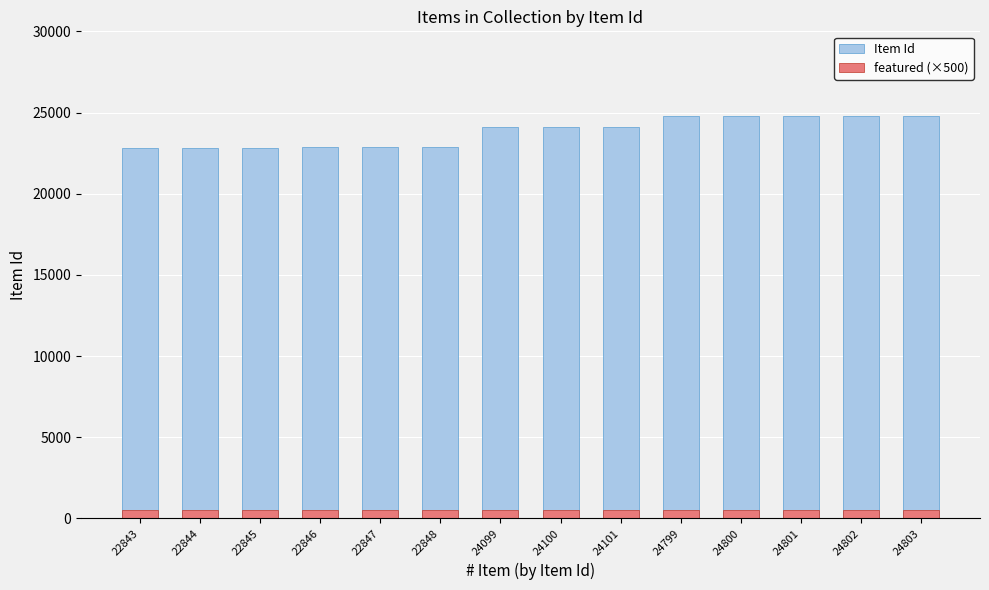

What is the sum of all featured (×500) values?

7000